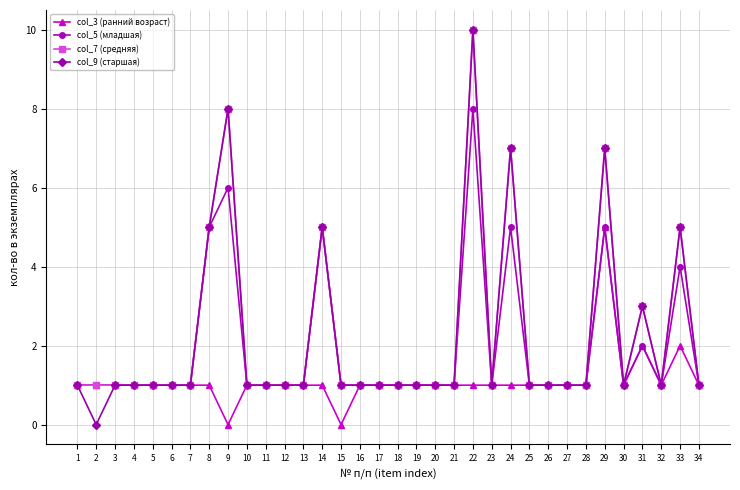

Is it true that col_3 (ранний возраст) equals 1 at 32?

True